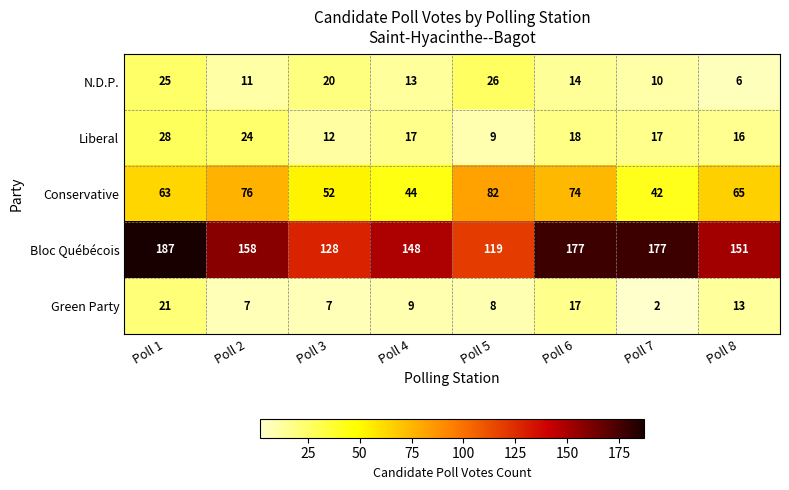

At which label is Liberal closest to 18?

Poll 6